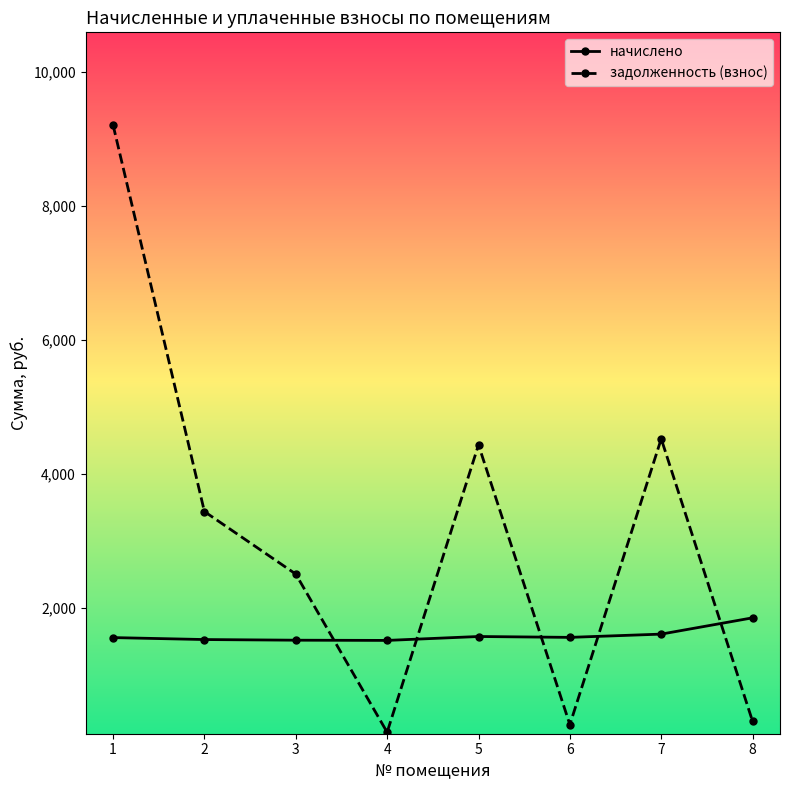

Does the chart have visible grid lines?

No